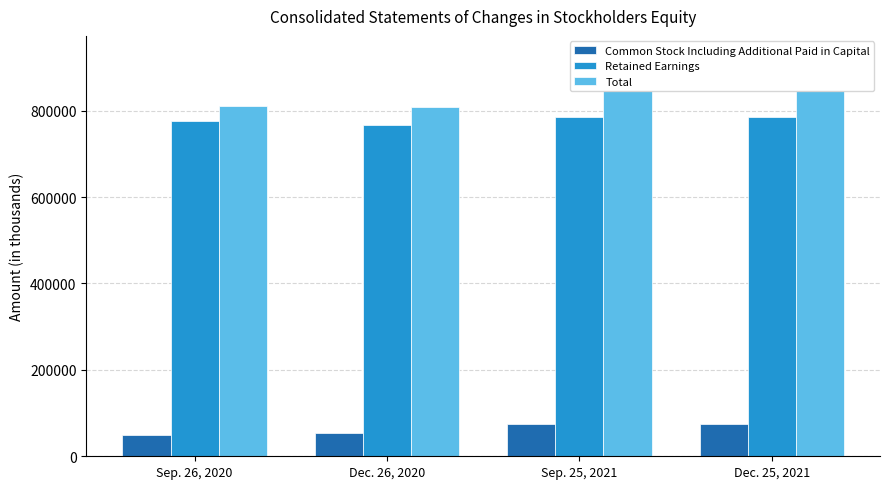

What is the spread (max minus min) of values at Dec. 26, 2020?

753387